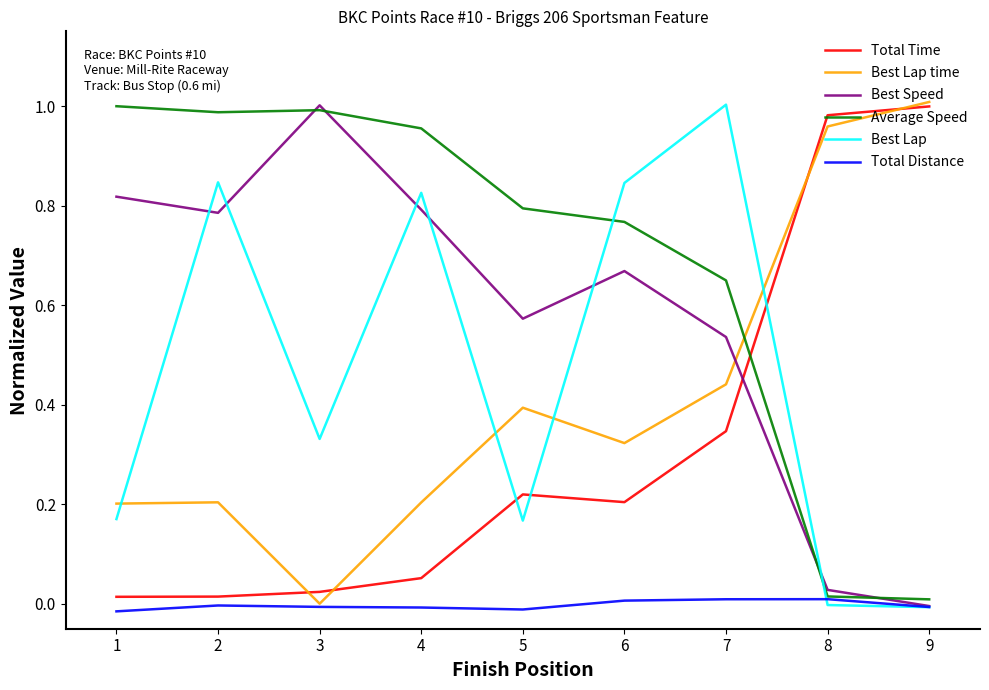

At 7, list the series in order from smallest to largest.

Total Distance, Total Time, Best Lap time, Best Speed, Average Speed, Best Lap